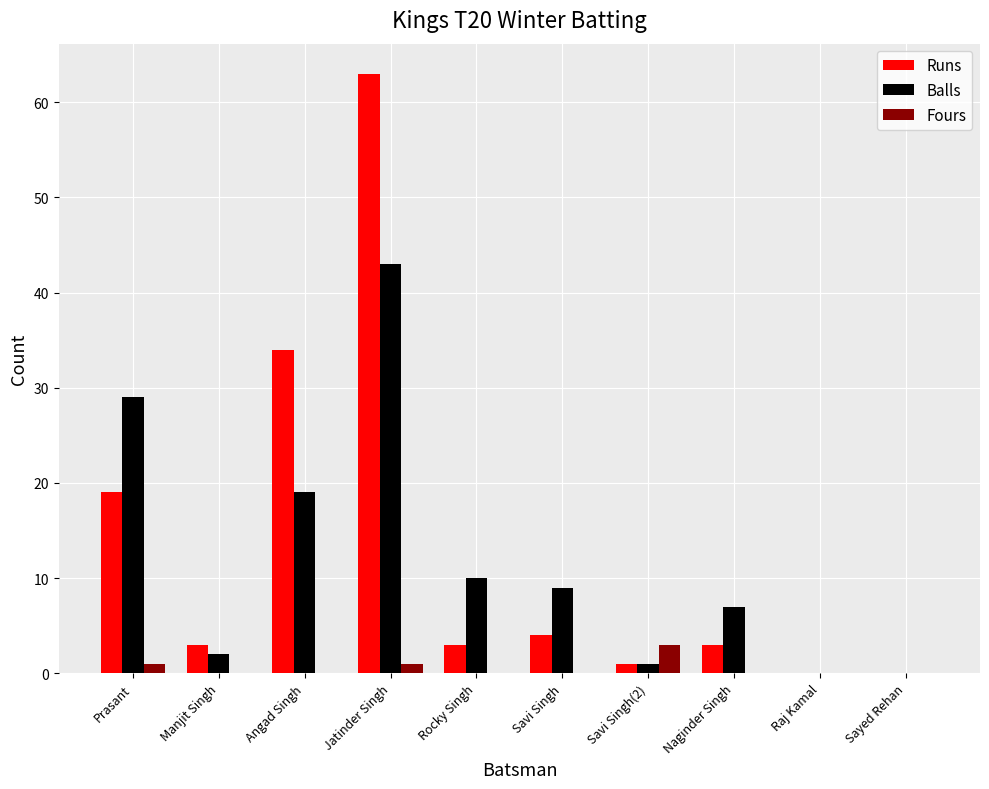

What are all the series names shown in the legend?

Runs, Balls, Fours